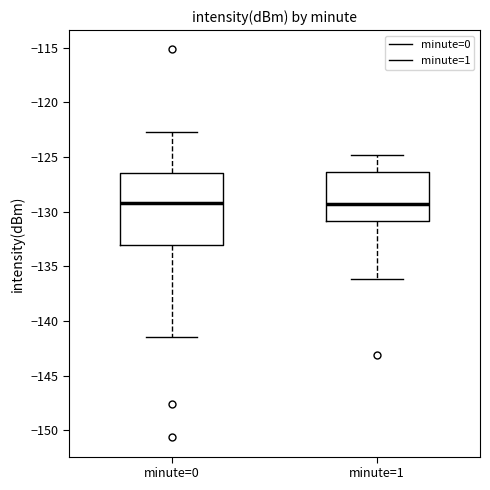

Reading left to right, read every box against the y-axis: the position of its median line, the range the box covers, and the ends of its whiskers. The values are not printed on the chart, so give them approximately, as read against the axis.

minute=0: median -129.0, box -133.0 to -126.5, whiskers -141.5 to -122.5
minute=1: median -129.5, box -131.0 to -126.5, whiskers -136.0 to -125.0